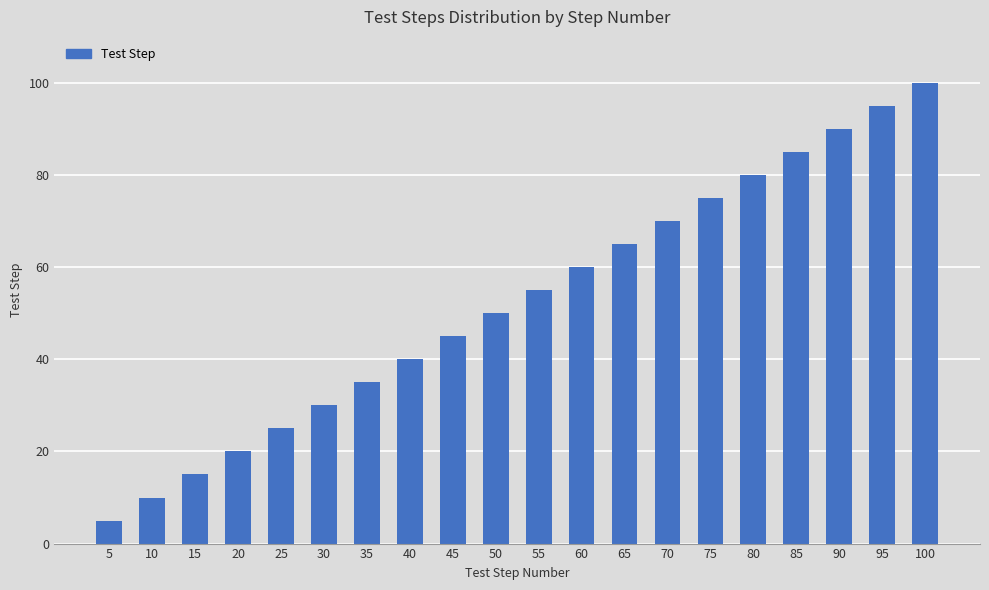

Rank the categories by value from highest to lowest.

100, 95, 90, 85, 80, 75, 70, 65, 60, 55, 50, 45, 40, 35, 30, 25, 20, 15, 10, 5